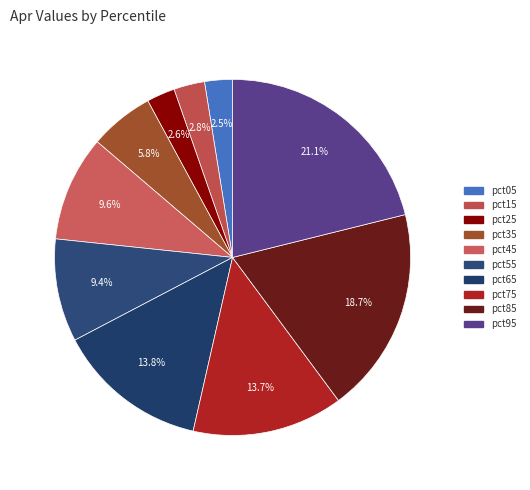

To the nearest percent, what percentage of the pie is pct25?

3%